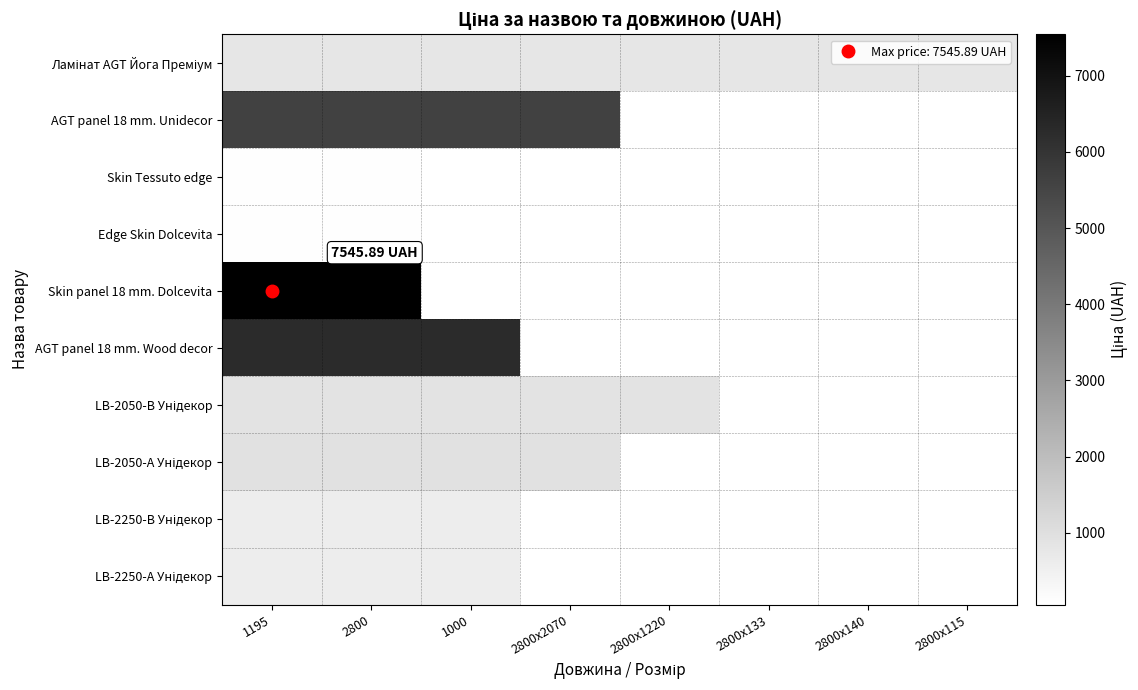

What is the maximum value for LB-2050-А Унідекор?

957.1